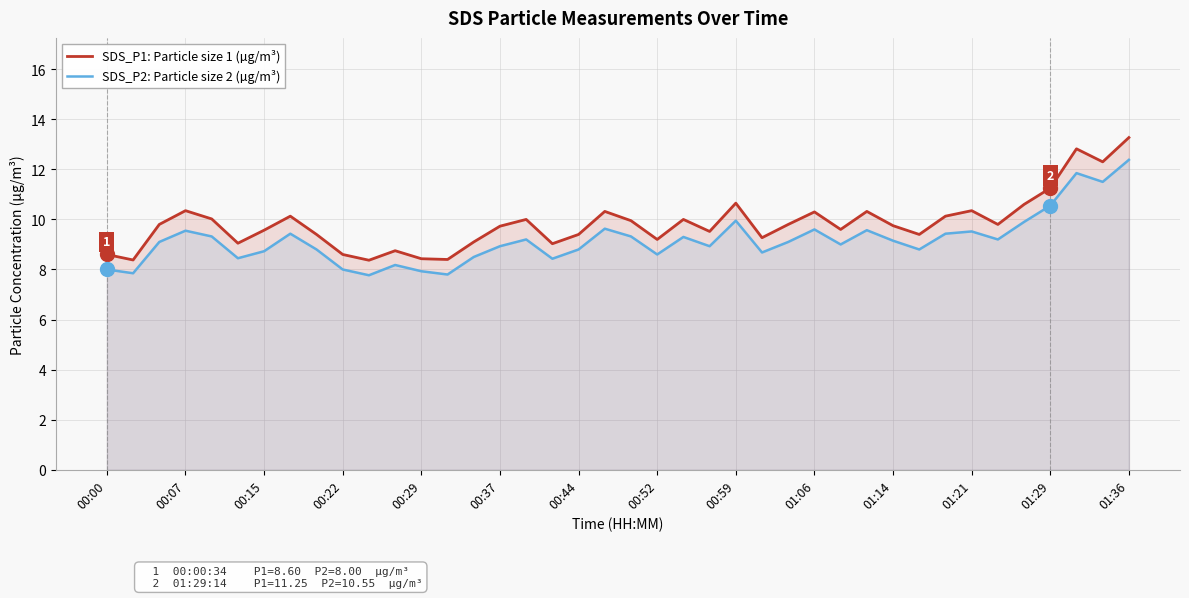

What is the difference between the maximum and minimum values in the SDS_P2: Particle size 2 (µg/m³) series?

4.6